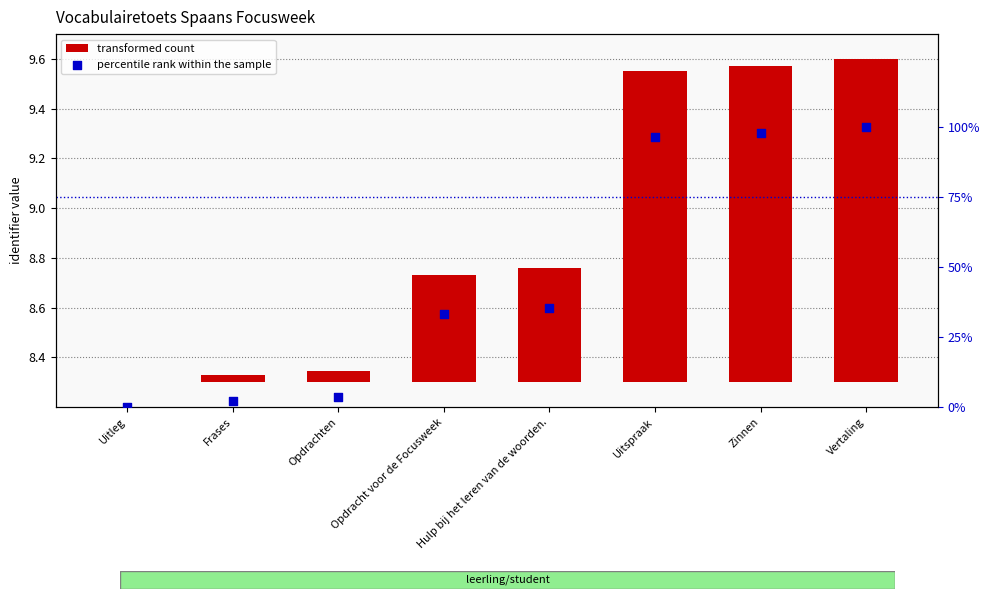

Is the value of transformed count at Uitleg greater than the value of percentile rank within the sample at Vertaling?

No